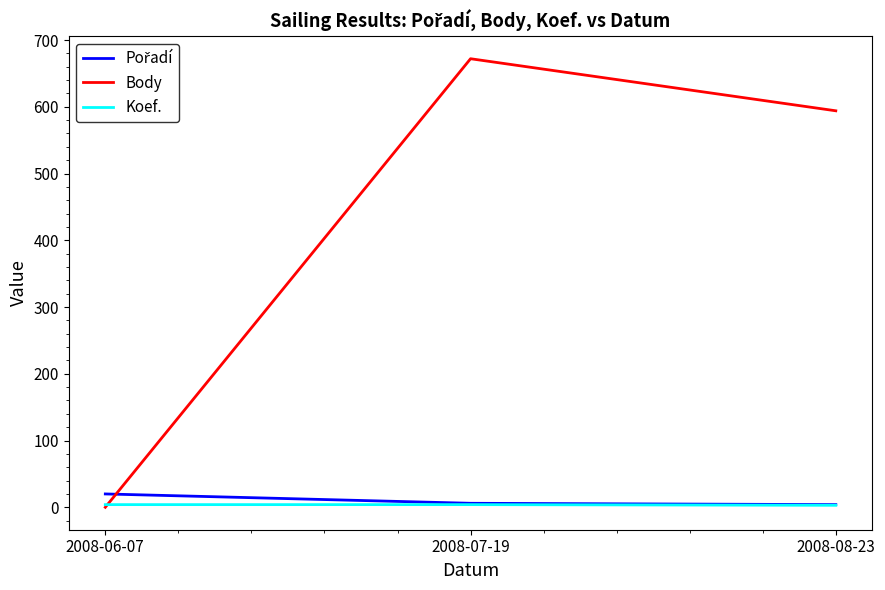

Between 2008-07-19 and 2008-08-23, which series saw the biggest shift?

Body